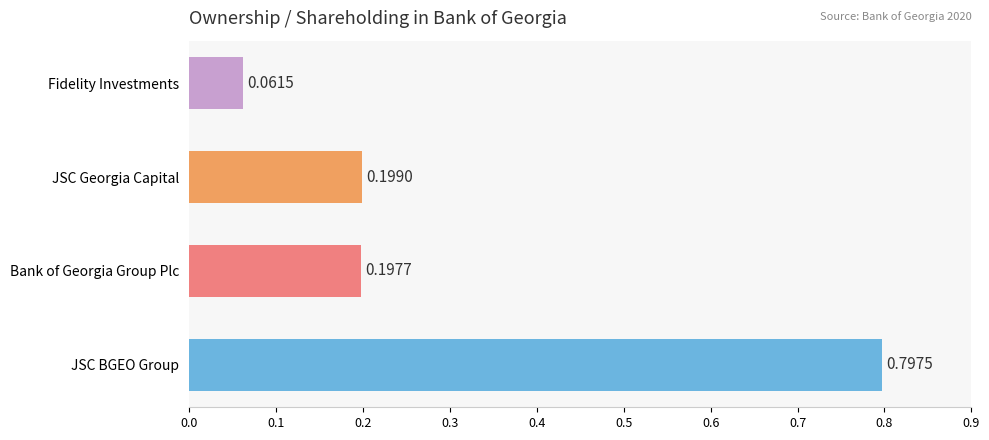

Rank the categories by value from highest to lowest.

JSC BGEO Group, JSC Georgia Capital, Bank of Georgia Group Plc, Fidelity Investments